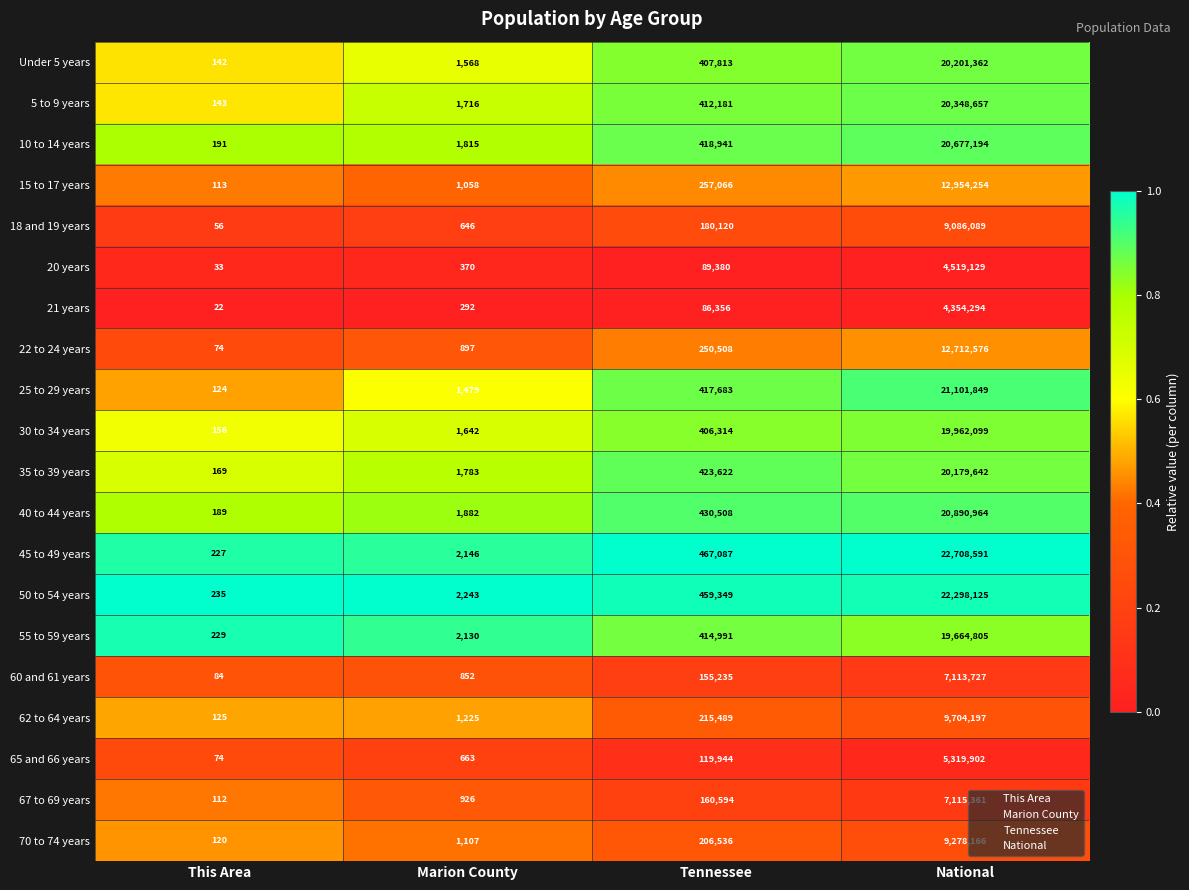

At which category does the chart reach its minimum across all series?

This Area